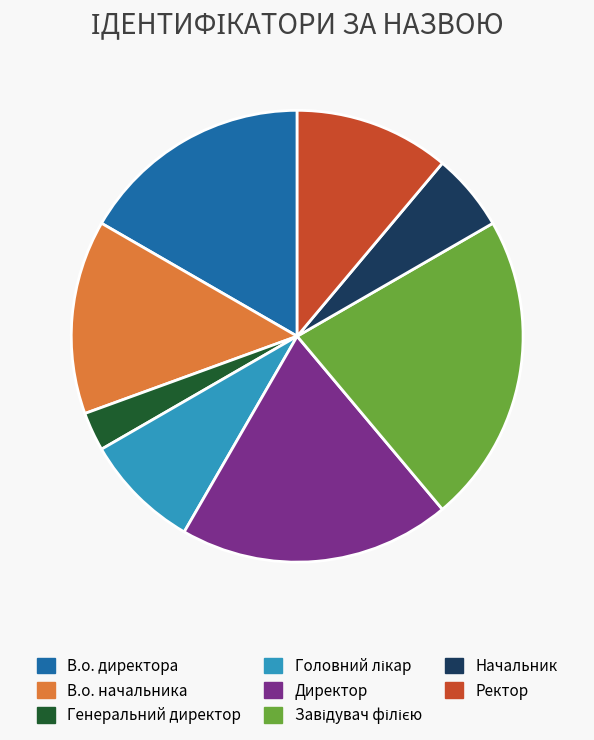

Is the sum of В.о. директора and Ректор greater than half?

No